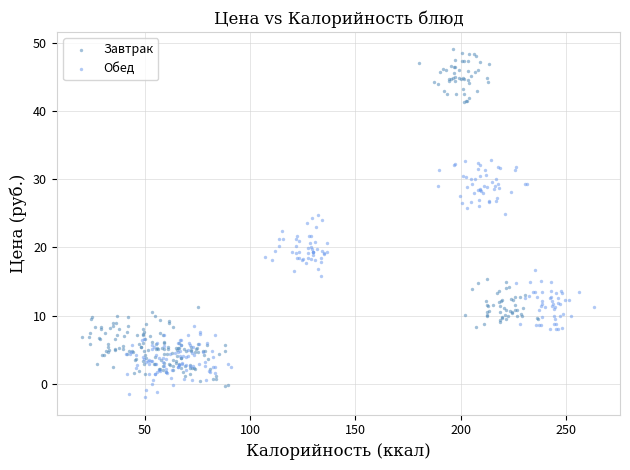

Which series contains the highest Y value?

Завтрак